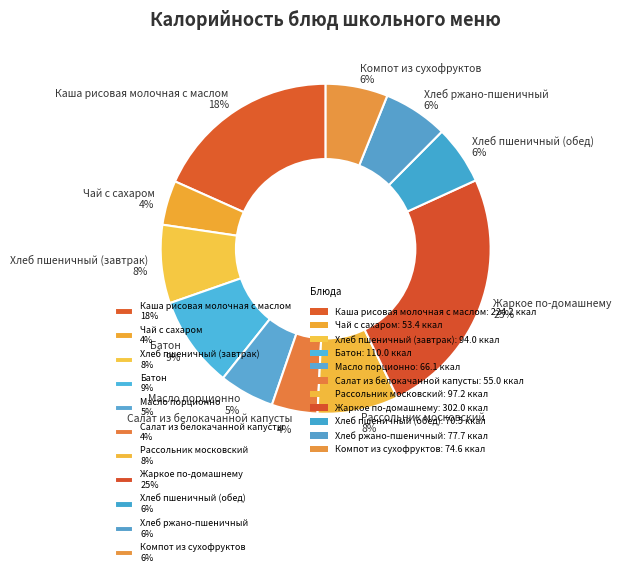

Is Батон the majority of the pie?

No